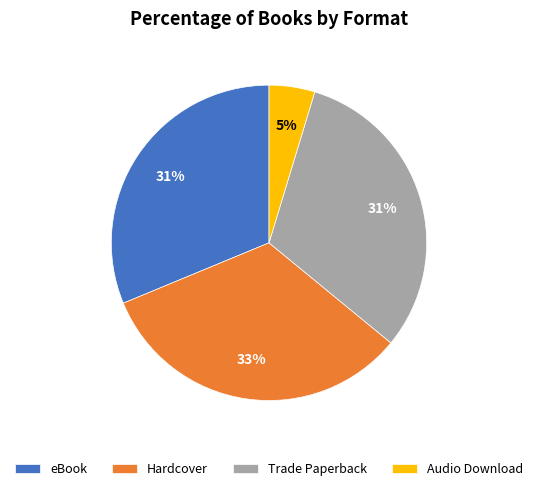

True or false: Audio Download accounts for 5% of the total.

True